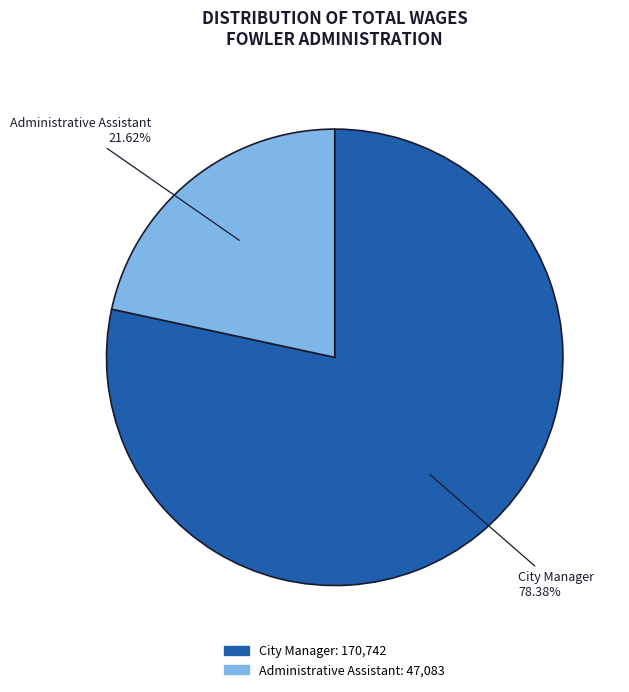

Count the number of slices in the pie.

2